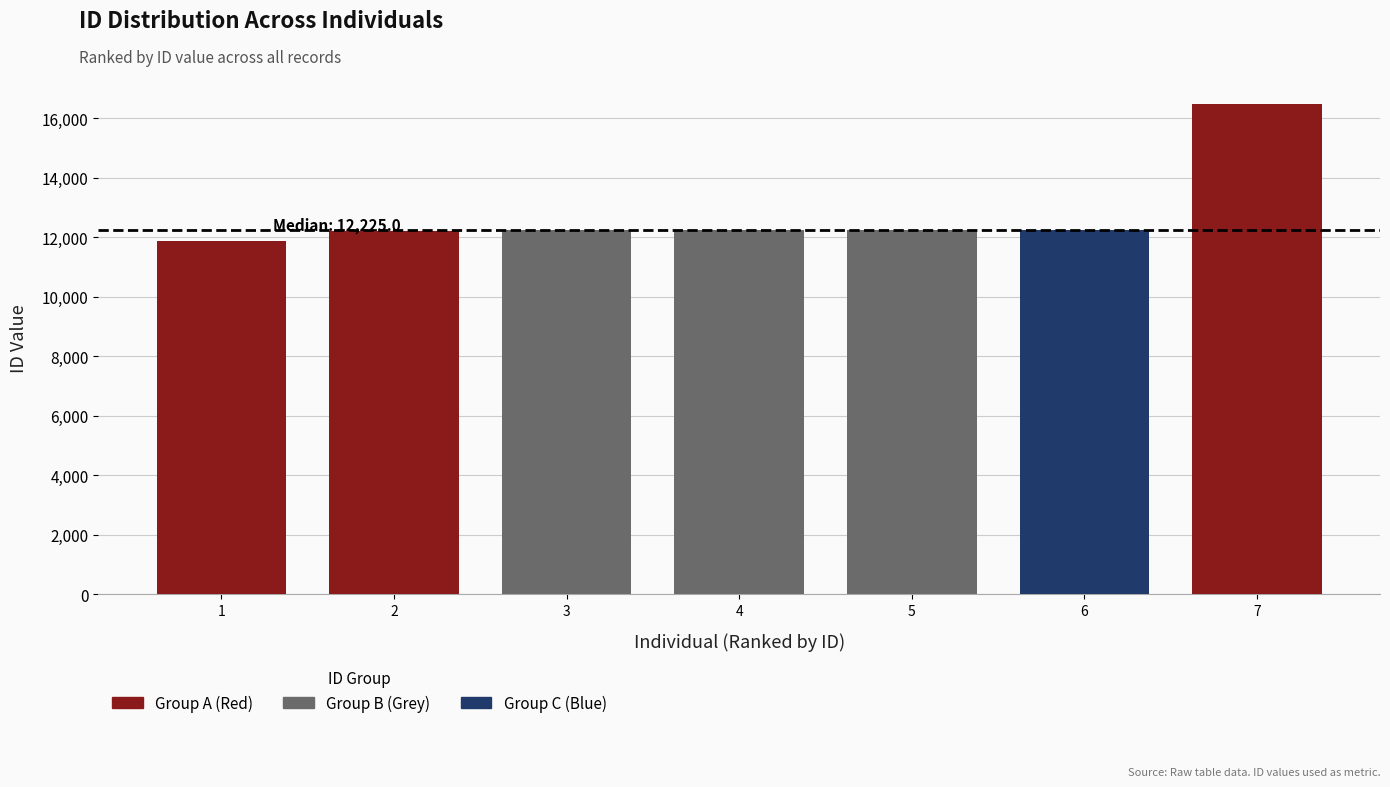

What is the ratio of the value at 5 to the value at 6?

1.0